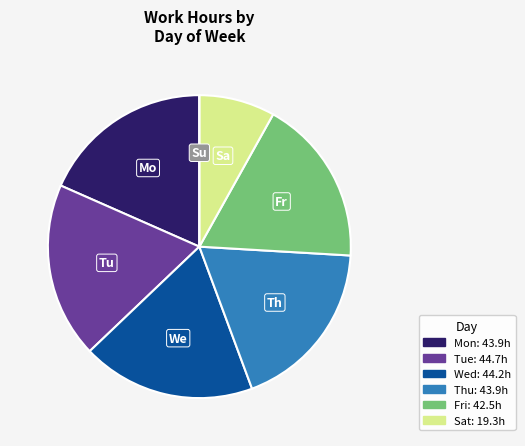

Is there any slice that represents more than half of the pie?

No